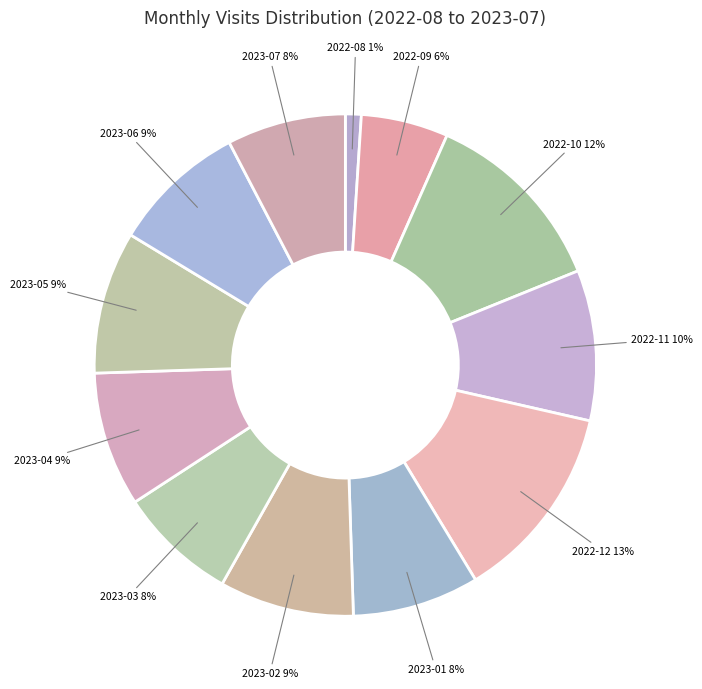

Which slice is the smallest?

2022-08